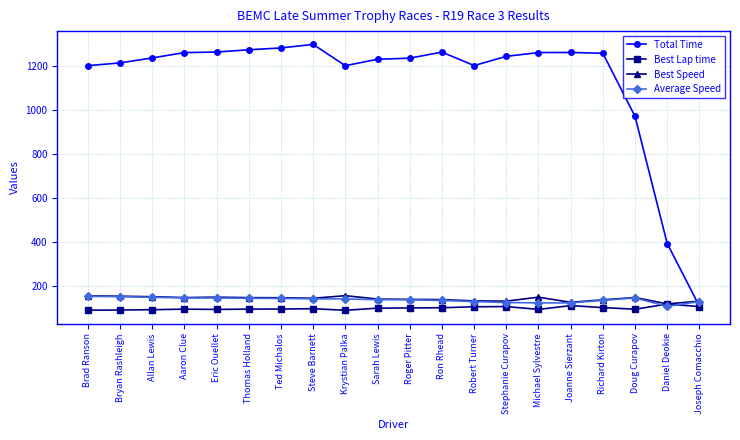

In Average Speed, how many points are lower than both neighbors (excluding endpoints)?

2